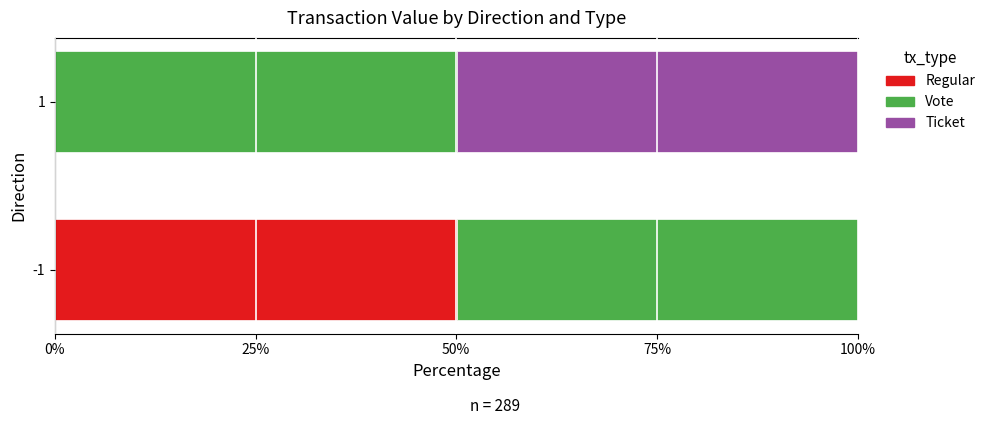

What is the maximum value for Regular?

50.1